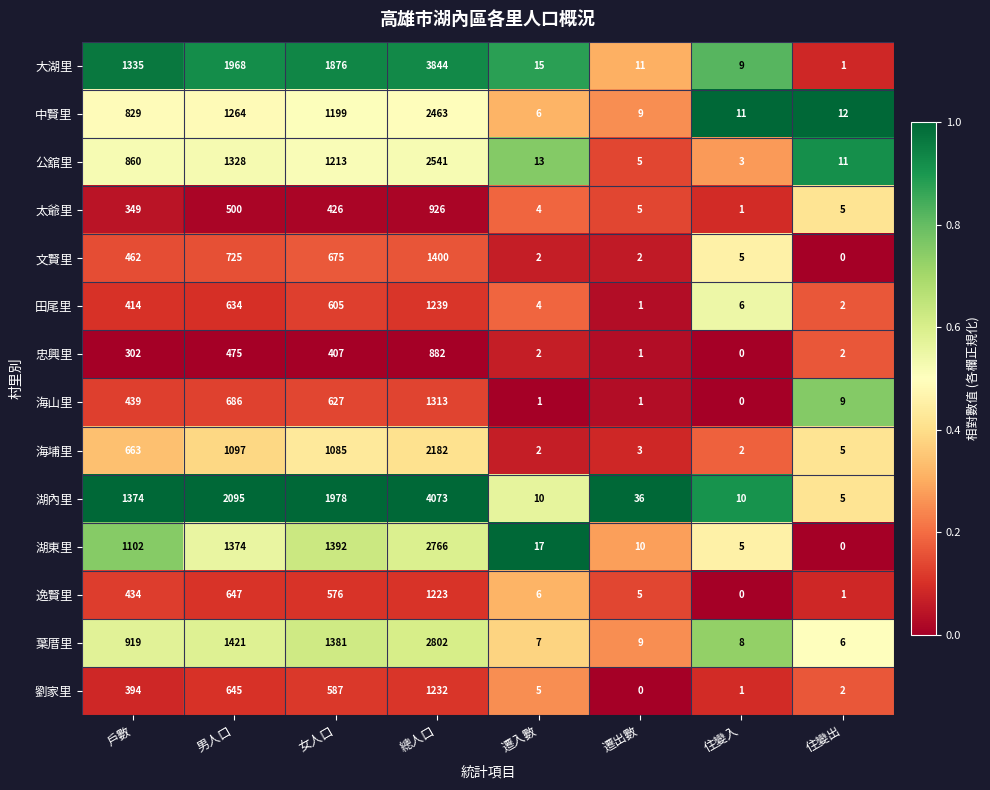

Which series has the largest range (max minus min)?

湖內里